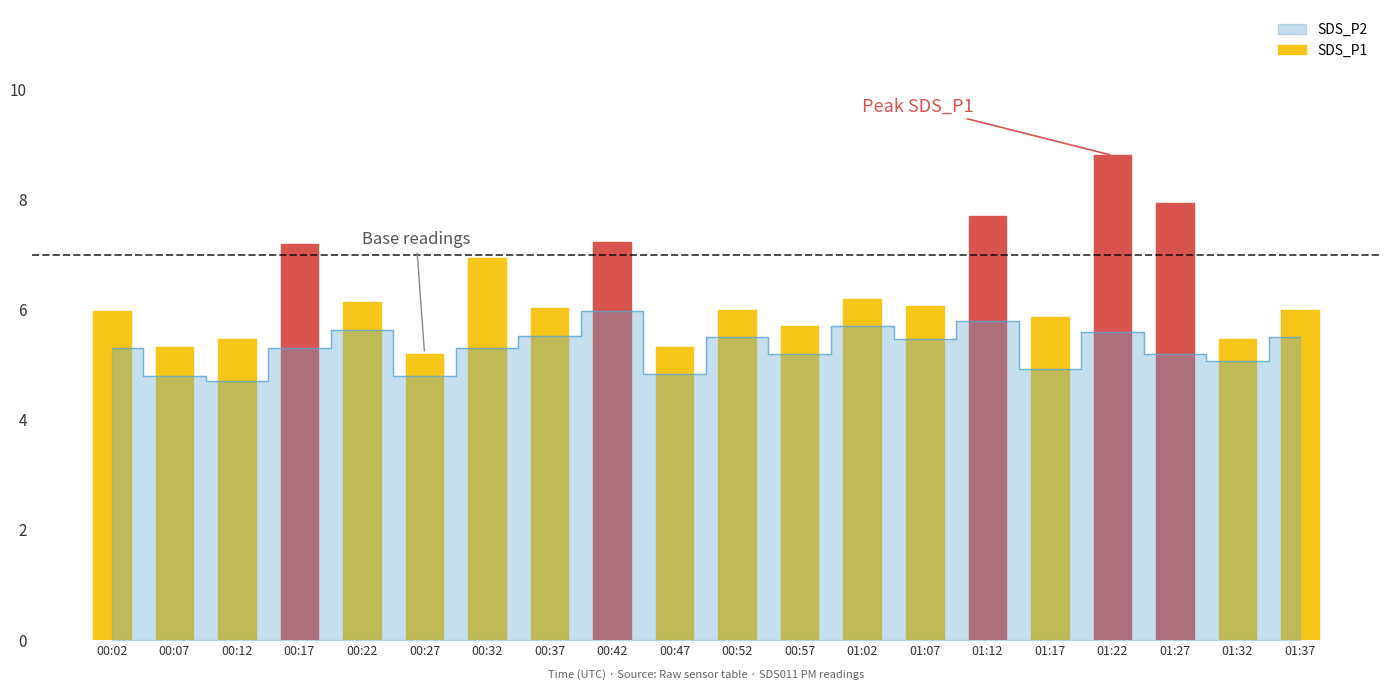

What is the value of the 1st bar from the left?

6.0